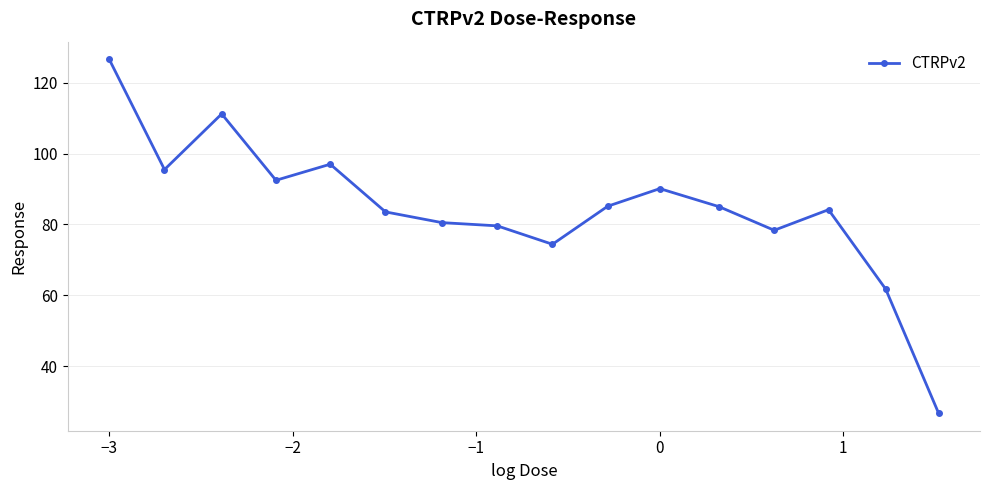

How many values are below 85?

8